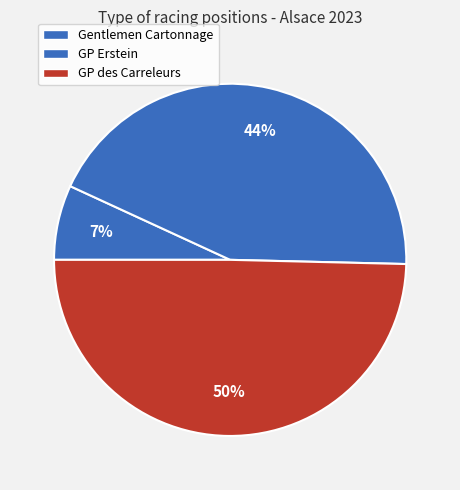

How many slices are in this pie chart?

3